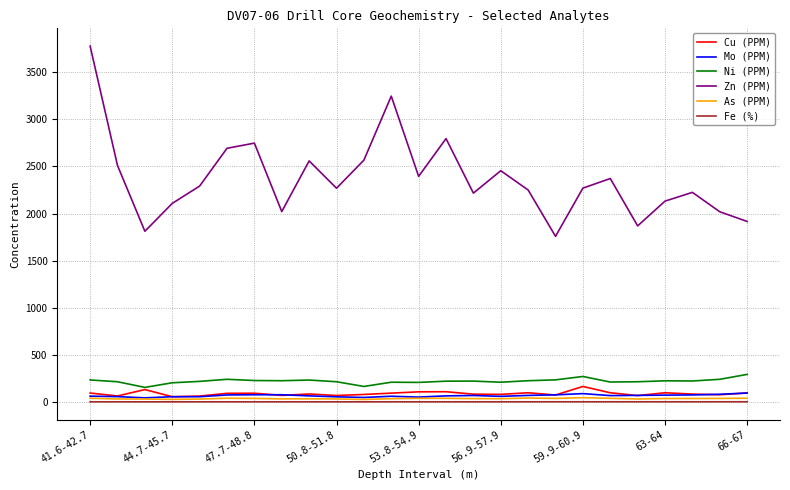

Which series has the largest total across all categories?

Zn (PPM)